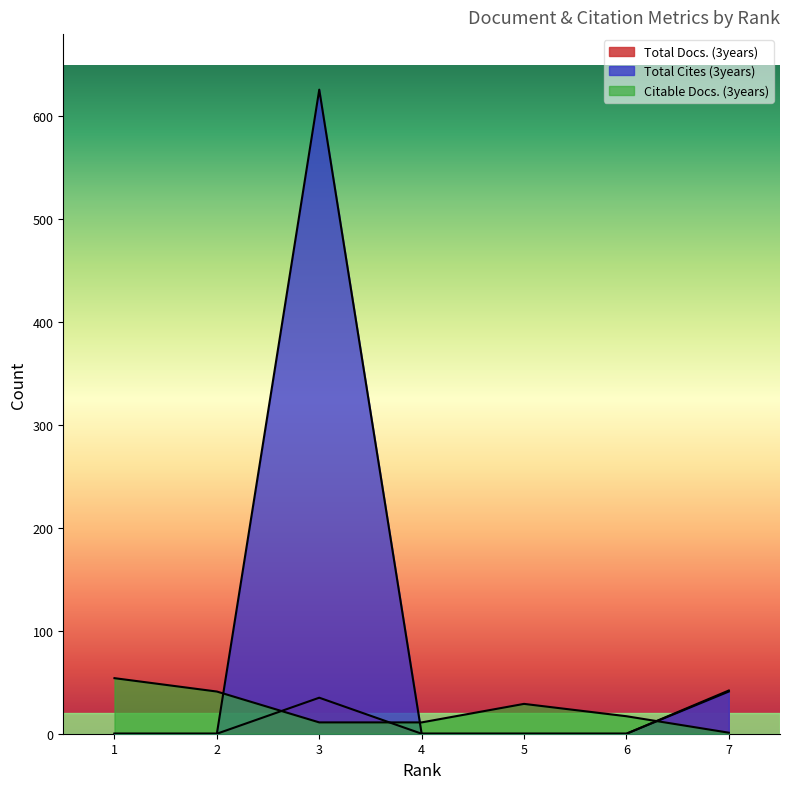

True or false: Total Docs. (3years) has a value of 50 at 3.

False